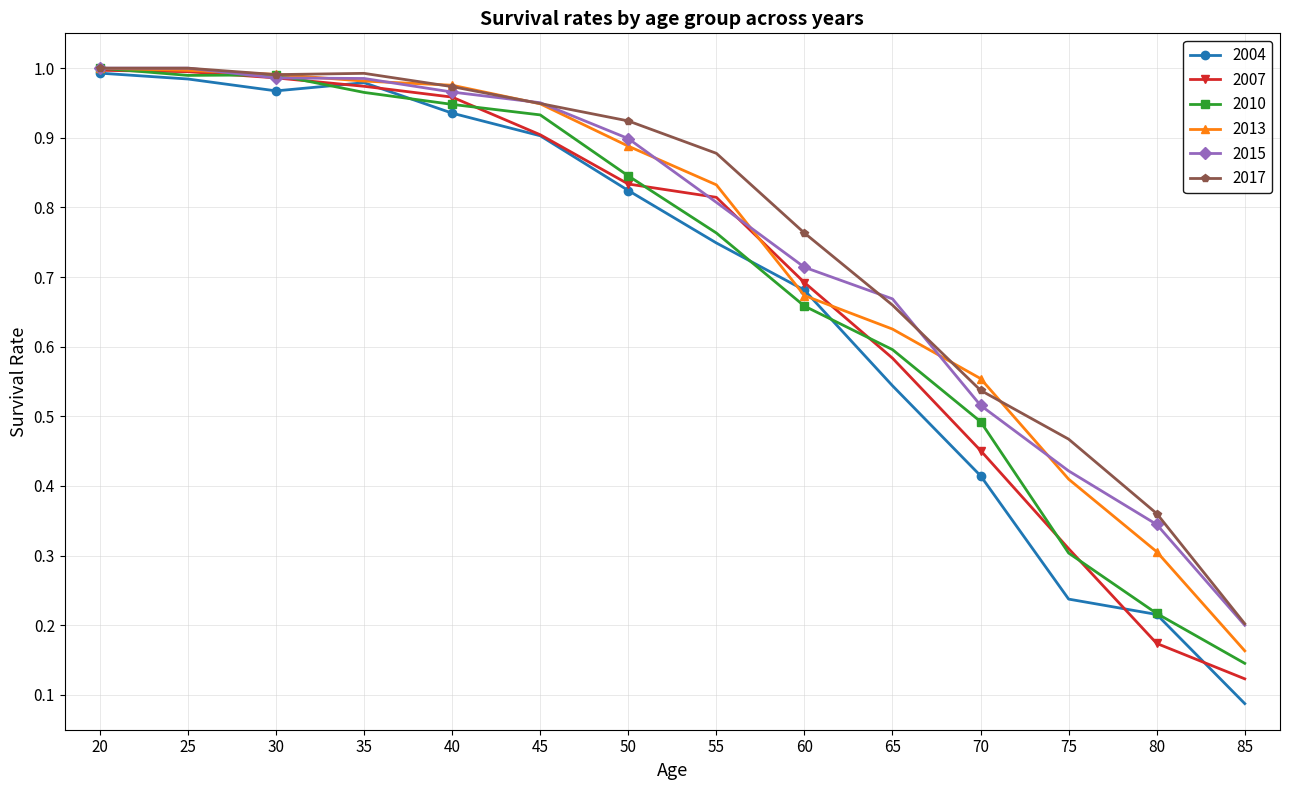

Between 60 and 70, which series saw the biggest shift?

2004